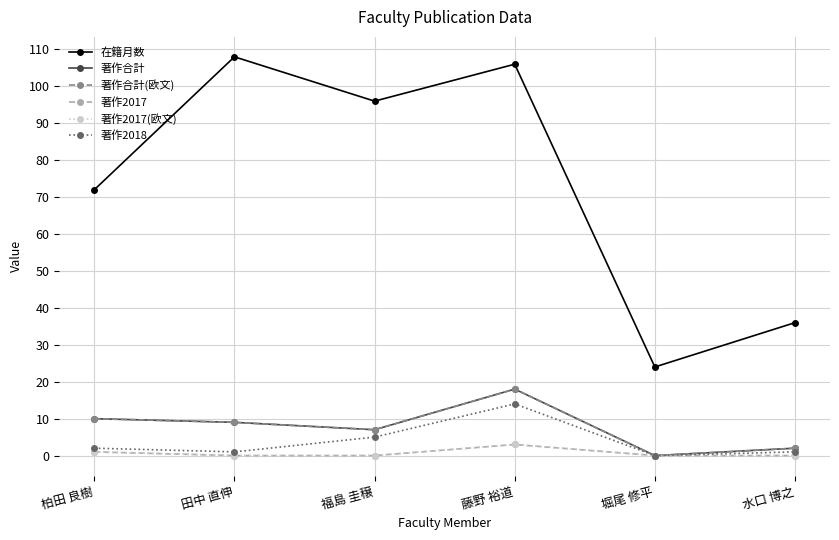

Is this an area chart (filled region under the line)?

No